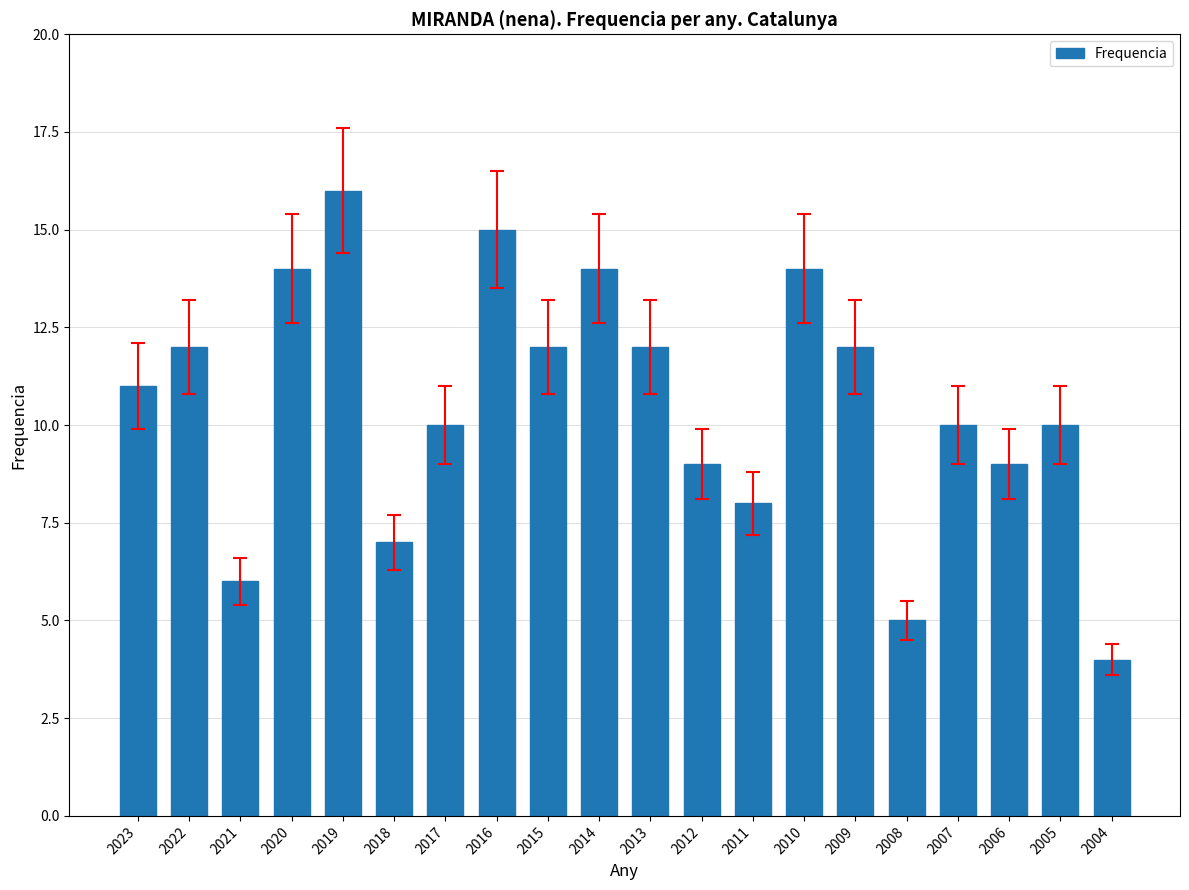

Reading left to right, transcribe all the data shown in this chart.

2023=11	2022=12	2021=6	2020=14	2019=16	2018=7	2017=10	2016=15	2015=12	2014=14	2013=12	2012=9	2011=8	2010=14	2009=12	2008=5	2007=10	2006=9	2005=10	2004=4